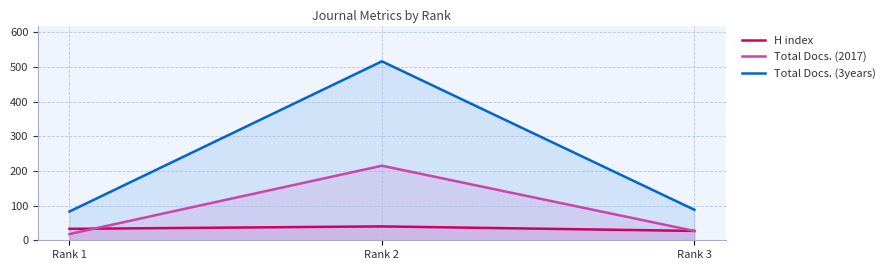

What value does the H index series have at Rank 3?

27